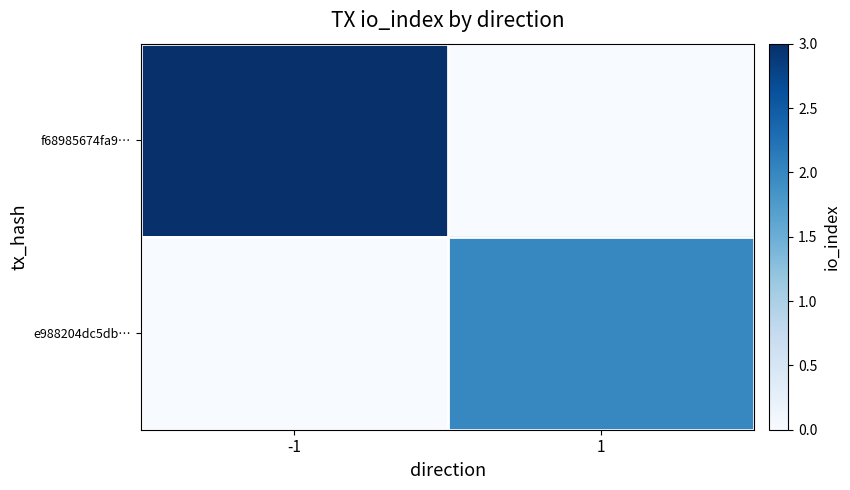

What is the maximum value shown in the chart?

3